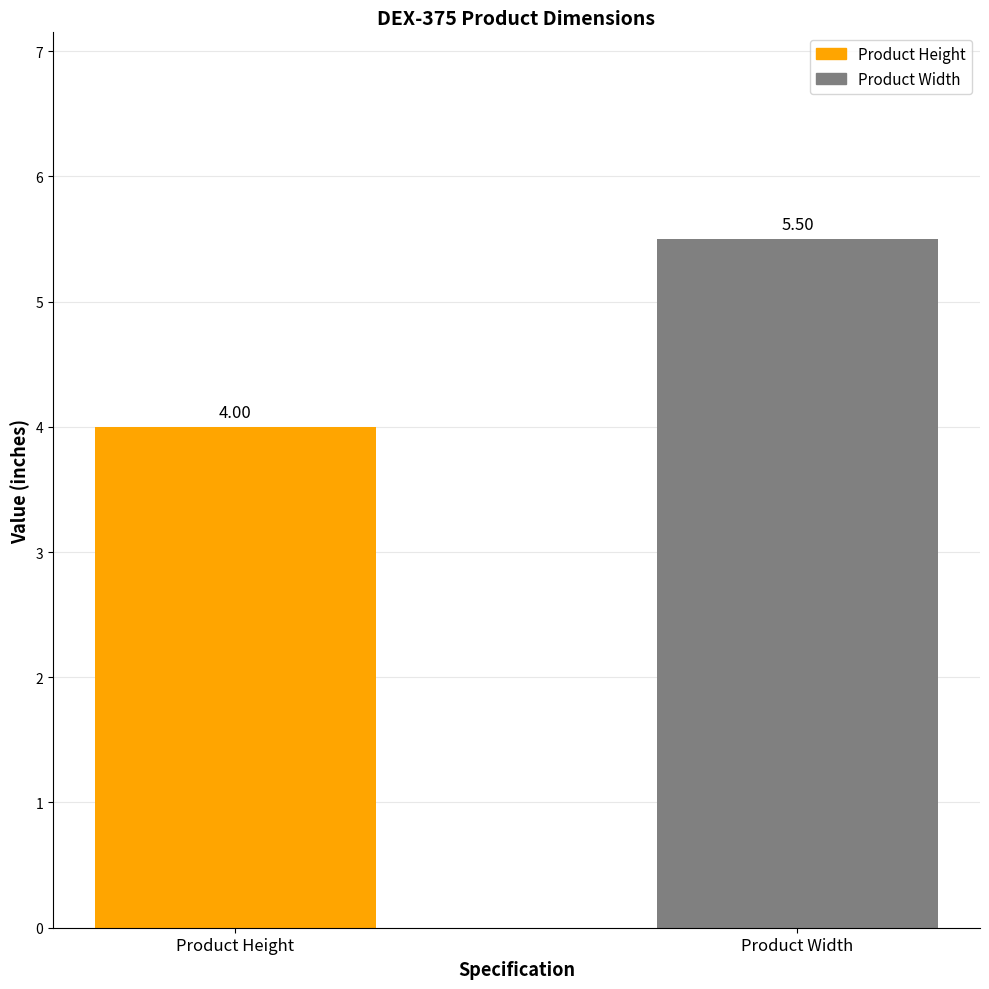

Reading left to right, list all the values displayed in this chart.

4.0	5.5